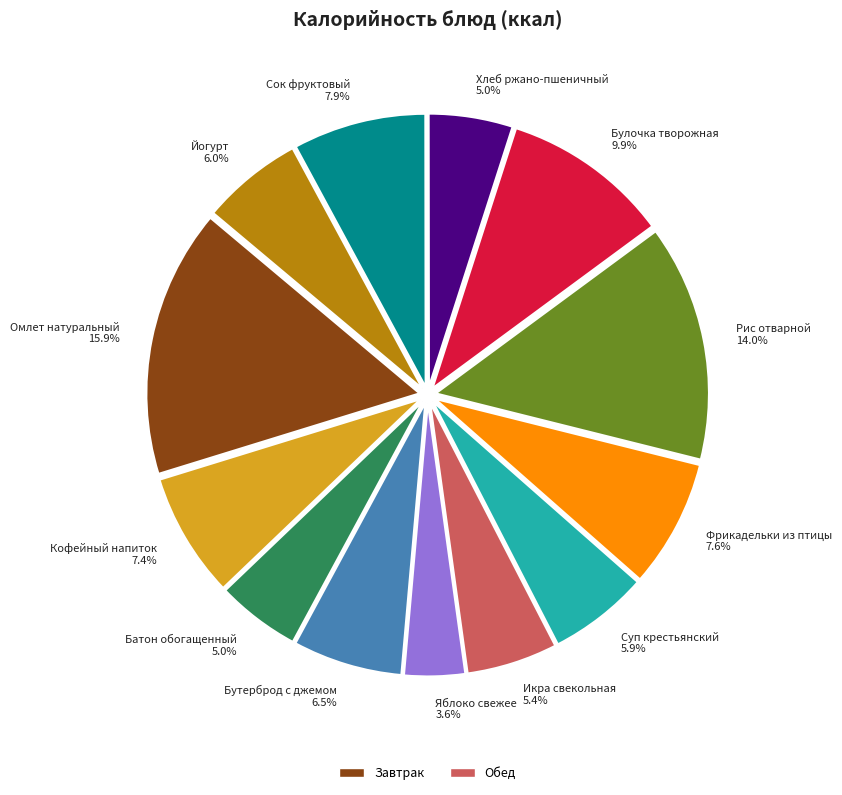

What is the total percentage of Сок фруктовый 7.9% and Булочка творожная 9.9%?

17.8%